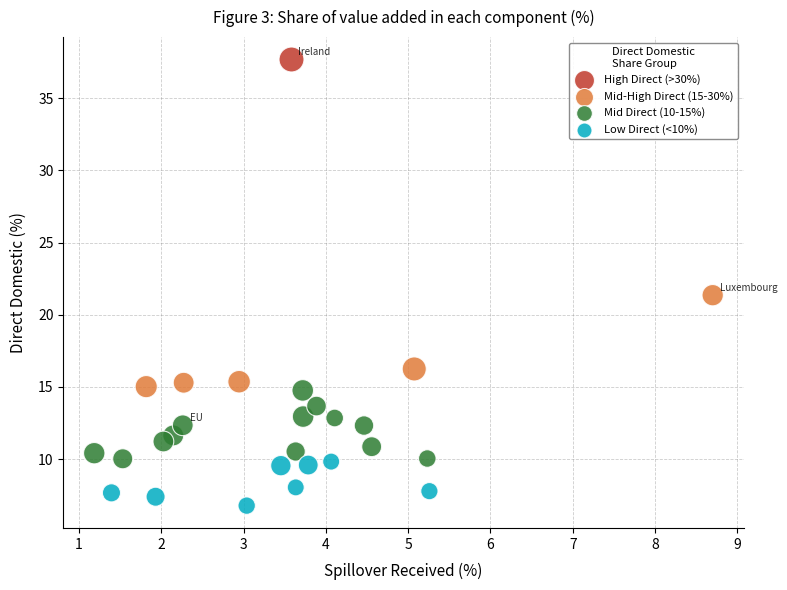

What are all the series names shown in the legend?

High Direct (>30%), Mid-High Direct (15-30%), Mid Direct (10-15%), Low Direct (<10%)